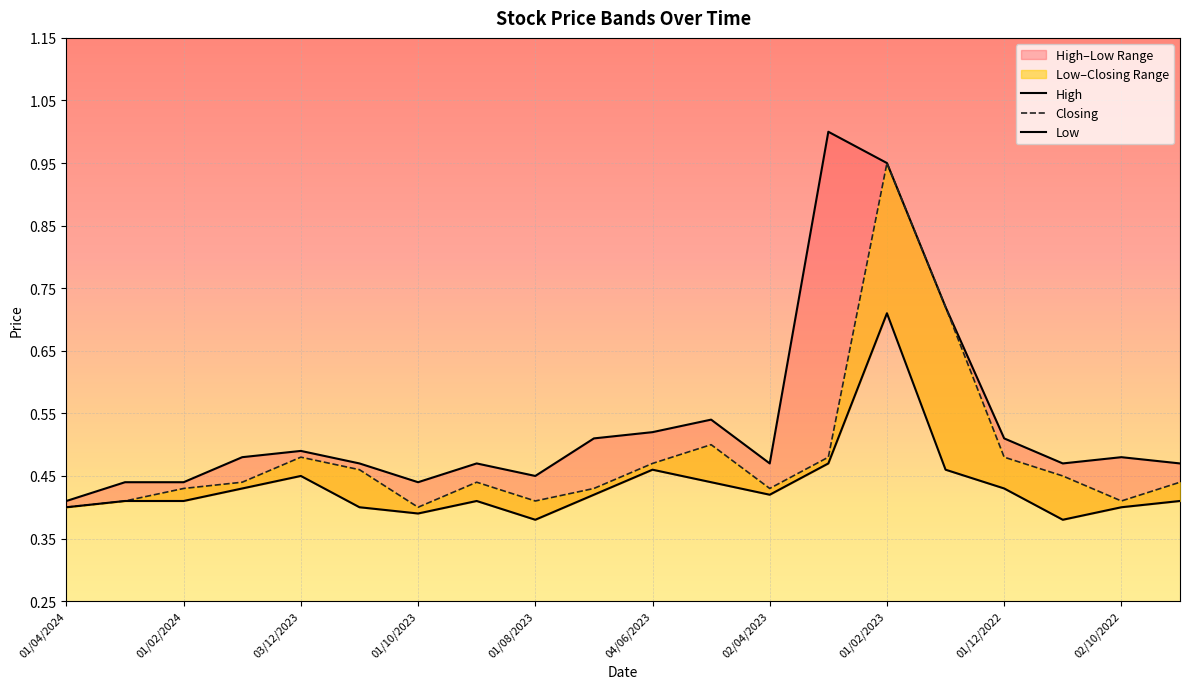

How many lines are shown in the chart?

3